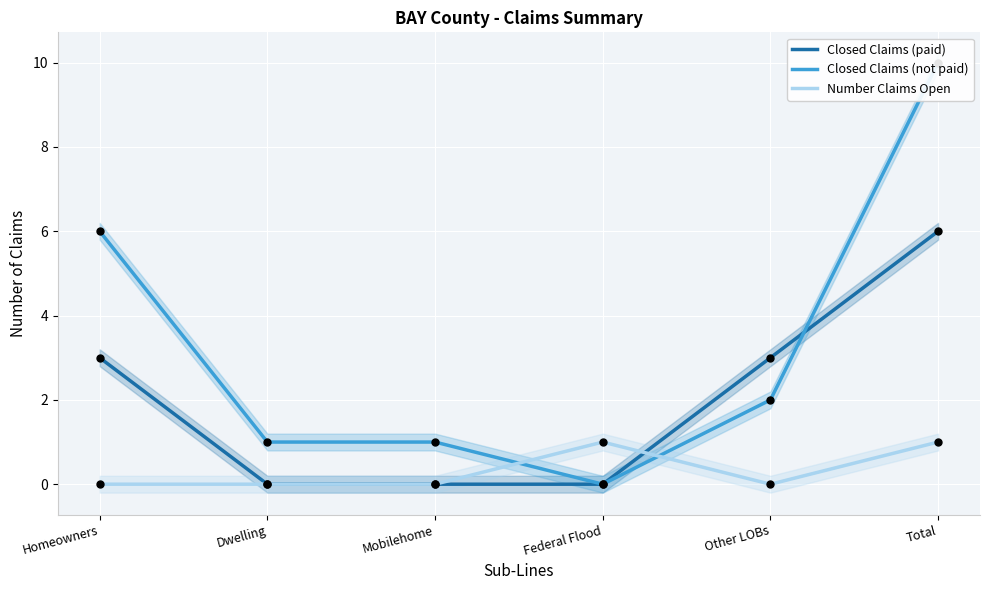

What are all the series names shown in the legend?

Closed Claims (paid), Closed Claims (not paid), Number Claims Open